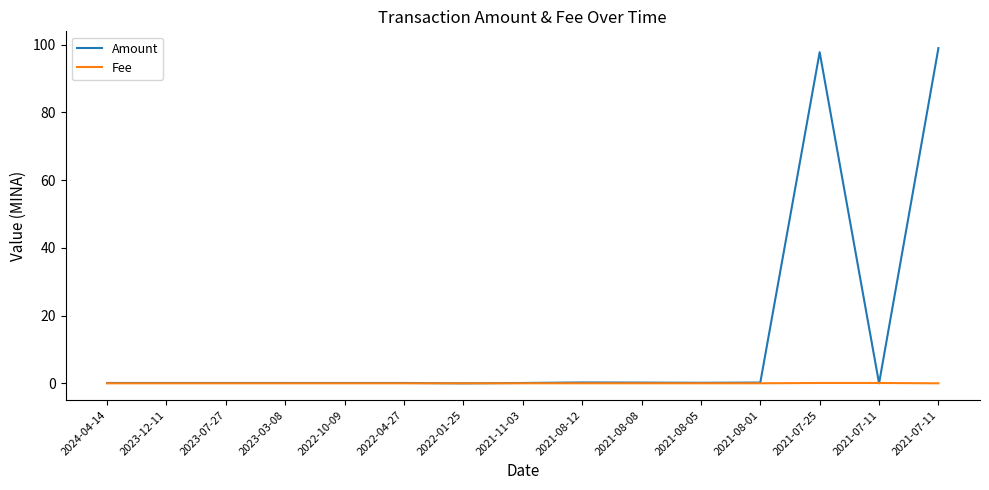

Does the chart display data point markers on the line(s)?

No